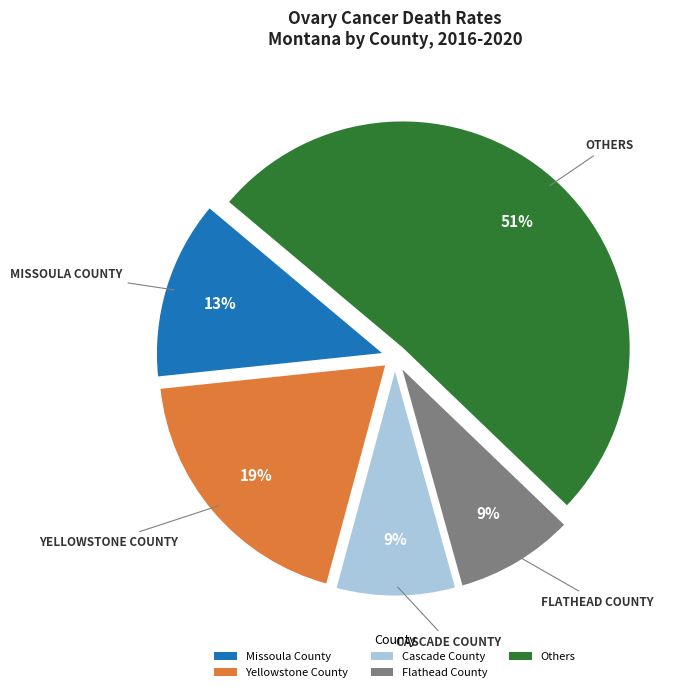

To the nearest percent, what portion does Missoula County represent?

13%